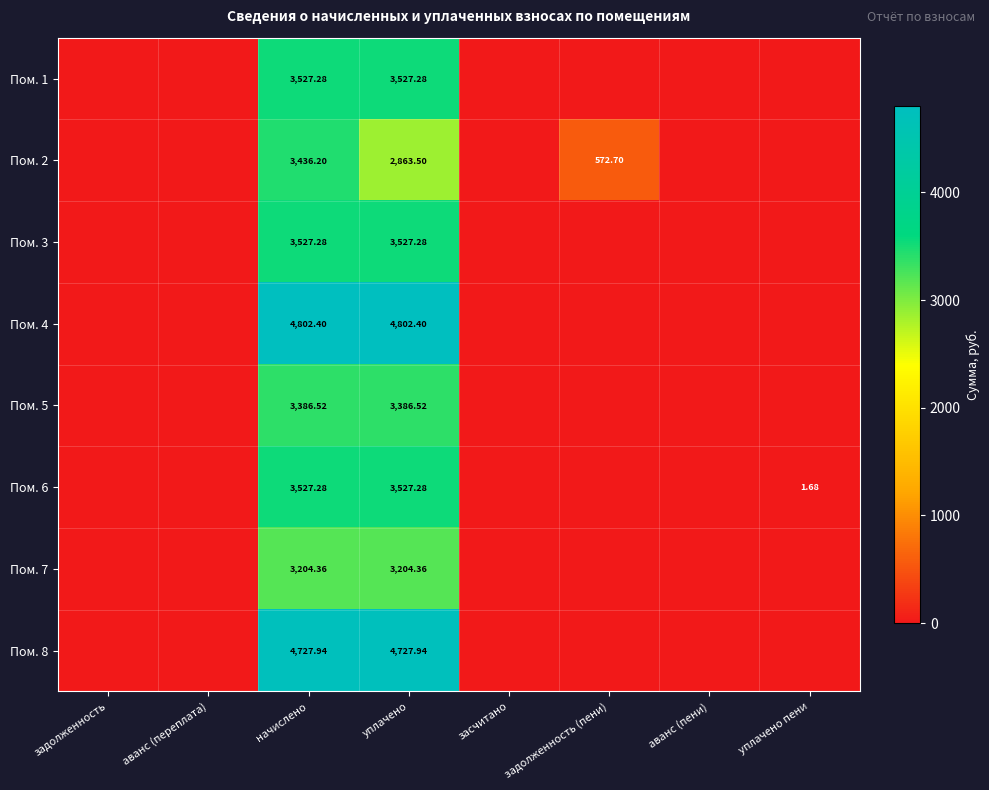

What is the sum of the Пом. 2 values at засчитано and начислено?

3436.2